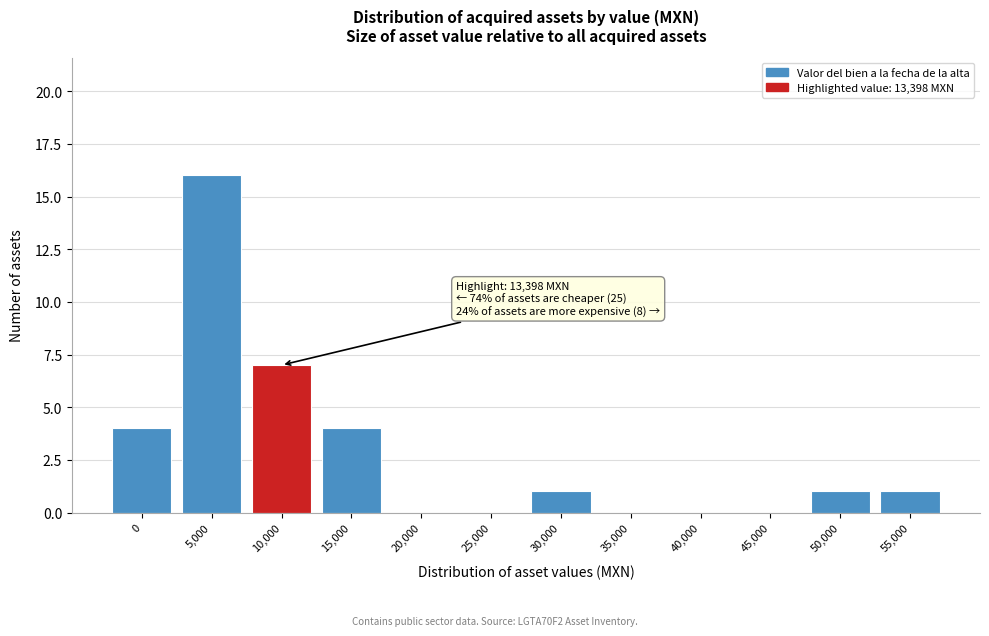

Reading right to left, extract all data points from this chart.

55,000=1	50,000=1	45,000=0	40,000=0	35,000=0	30,000=1	25,000=0	20,000=0	15,000=4	10,000=7	5,000=16	0=4